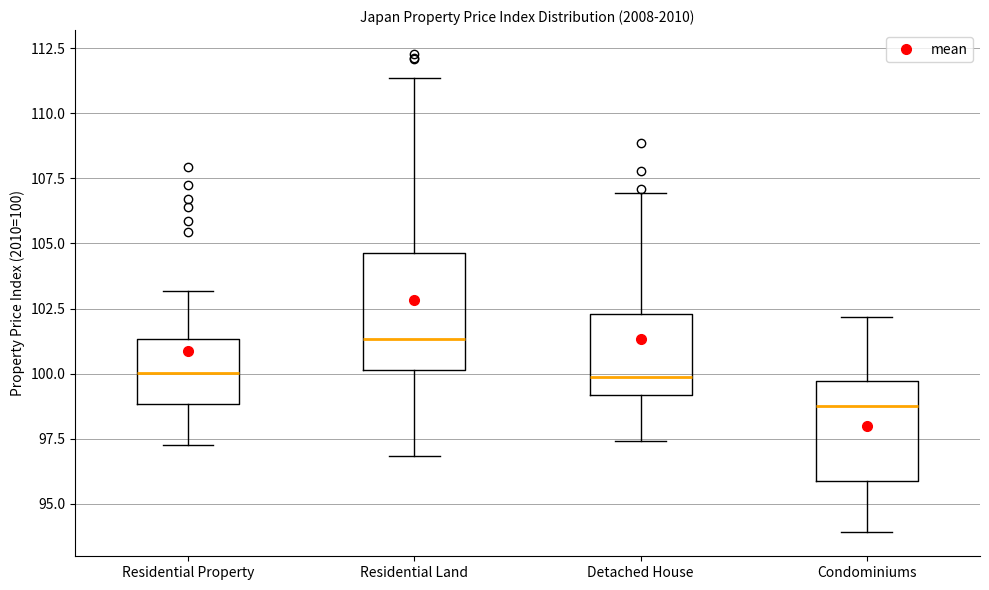

Reading left to right, read every box against the y-axis: the position of its median line, the range the box covers, and the ends of its whiskers. The values are not printed on the chart, so give them approximately, as read against the axis.

Residential Property: median 100.0, box 99.0 to 101.5, whiskers 97.5 to 103.0
Residential Land: median 101.5, box 100.0 to 104.5, whiskers 97.0 to 111.5
Detached House: median 100.0, box 99.0 to 102.5, whiskers 97.5 to 107.0
Condominiums: median 99.0, box 96.0 to 99.5, whiskers 94.0 to 102.0